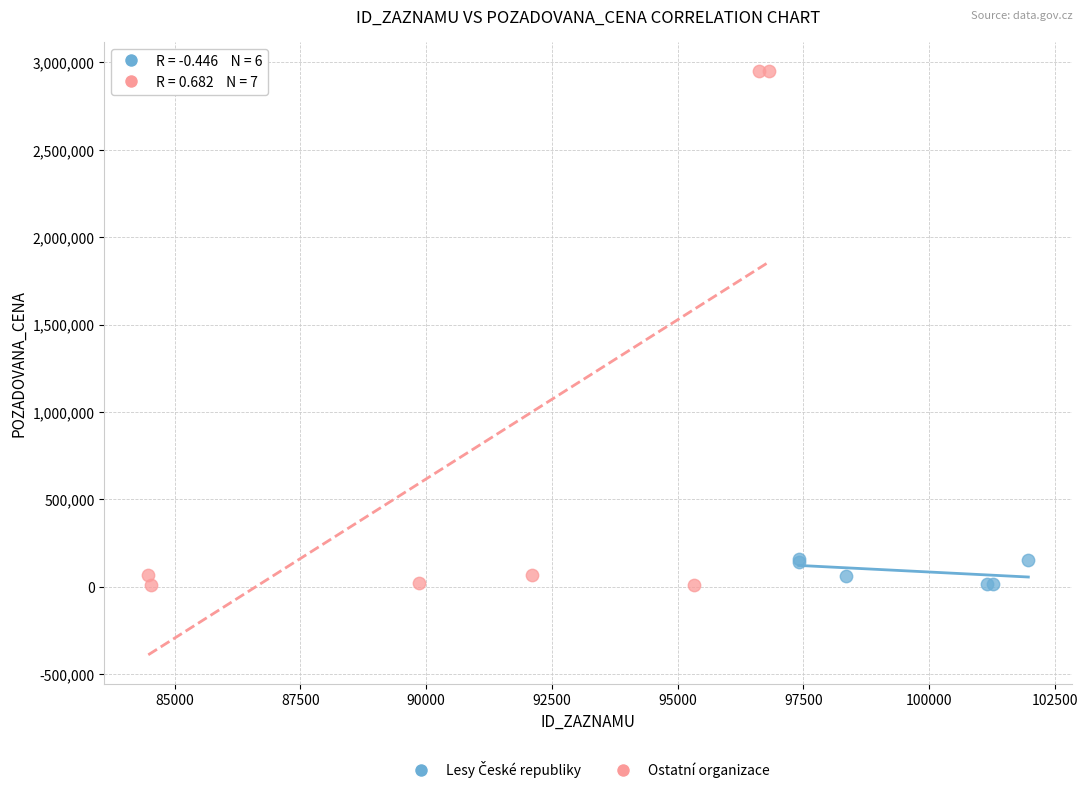

Which series contains the highest Y value?

Ostatní organizace